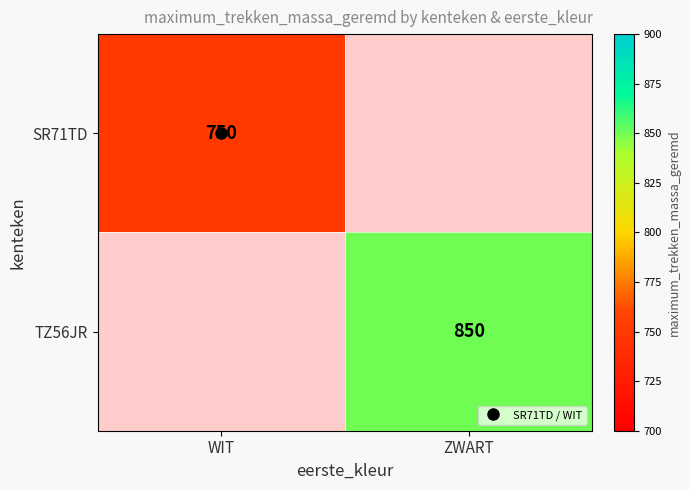

Is the value of SR71TD at WIT greater than the value of TZ56JR at ZWART?

No